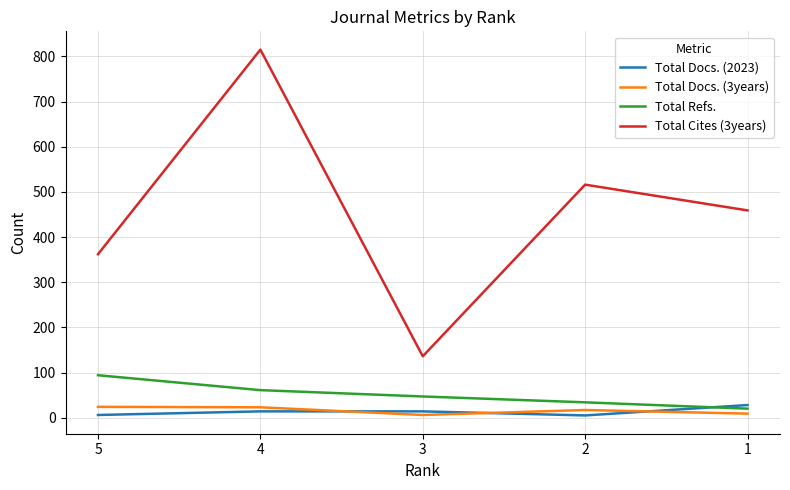

True or false: Total Docs. (3years) and Total Refs. cross at least once.

False